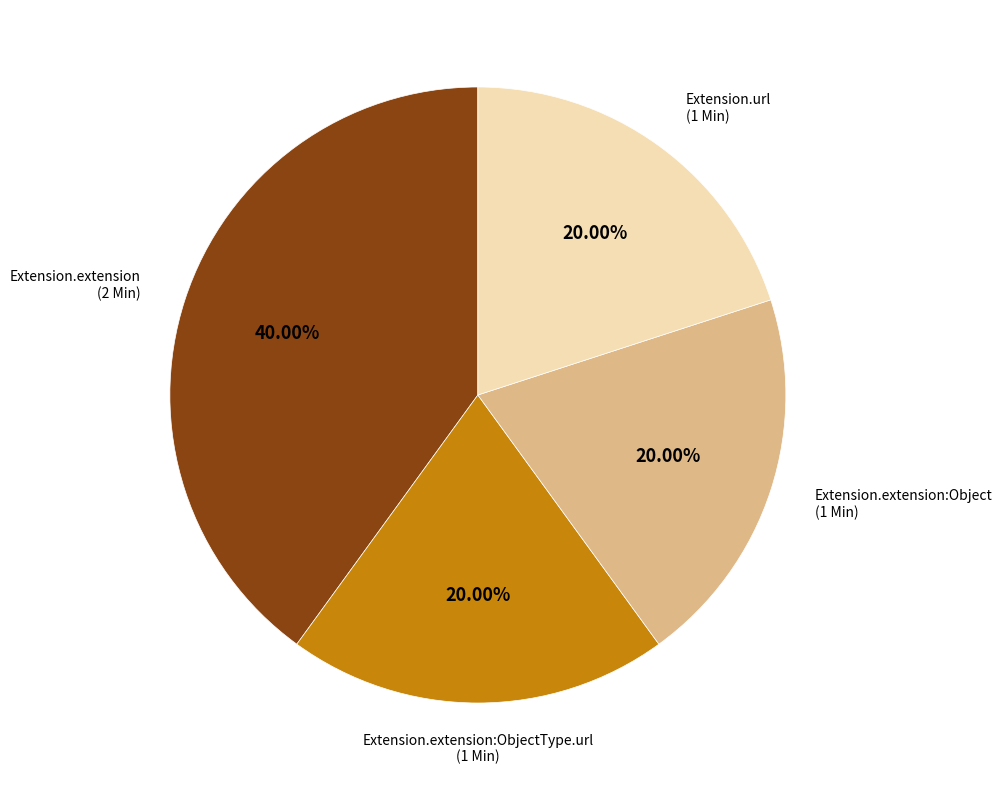

Count the number of slices in the pie.

4